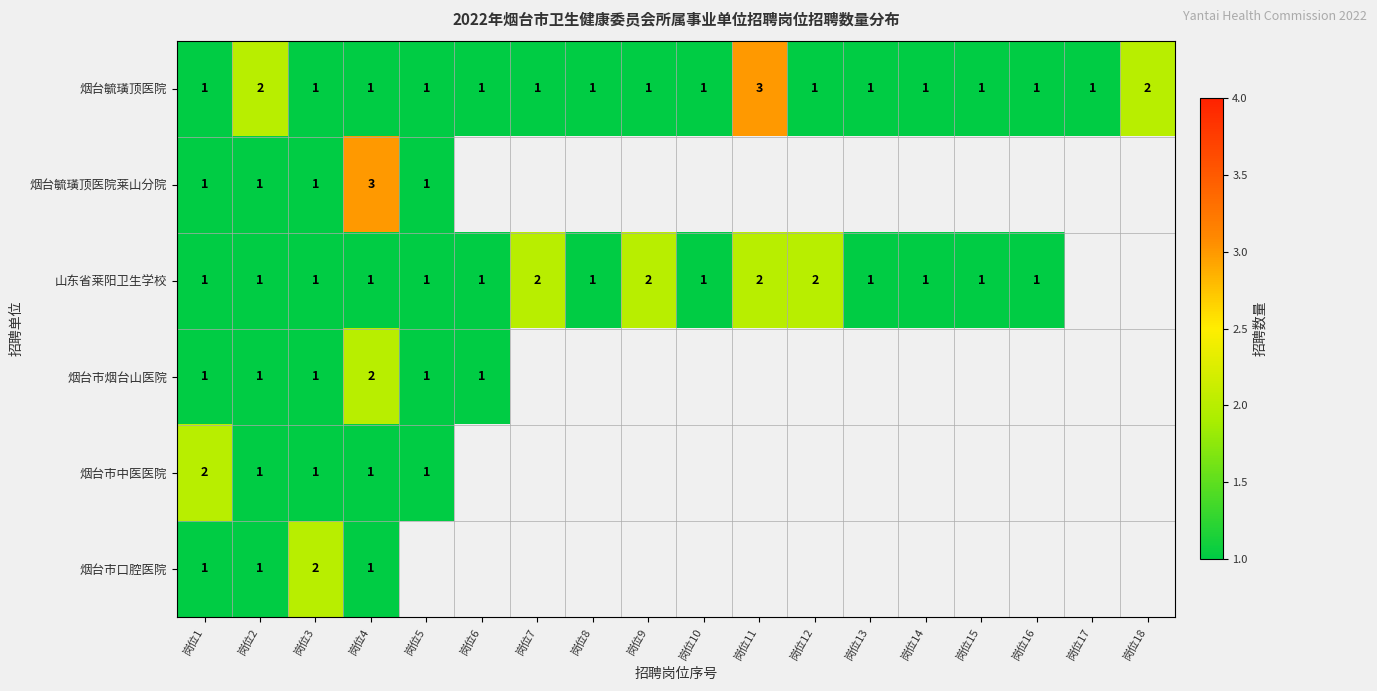

True or false: 烟台毓璜顶医院 has a value of 1 at 岗位2.

False